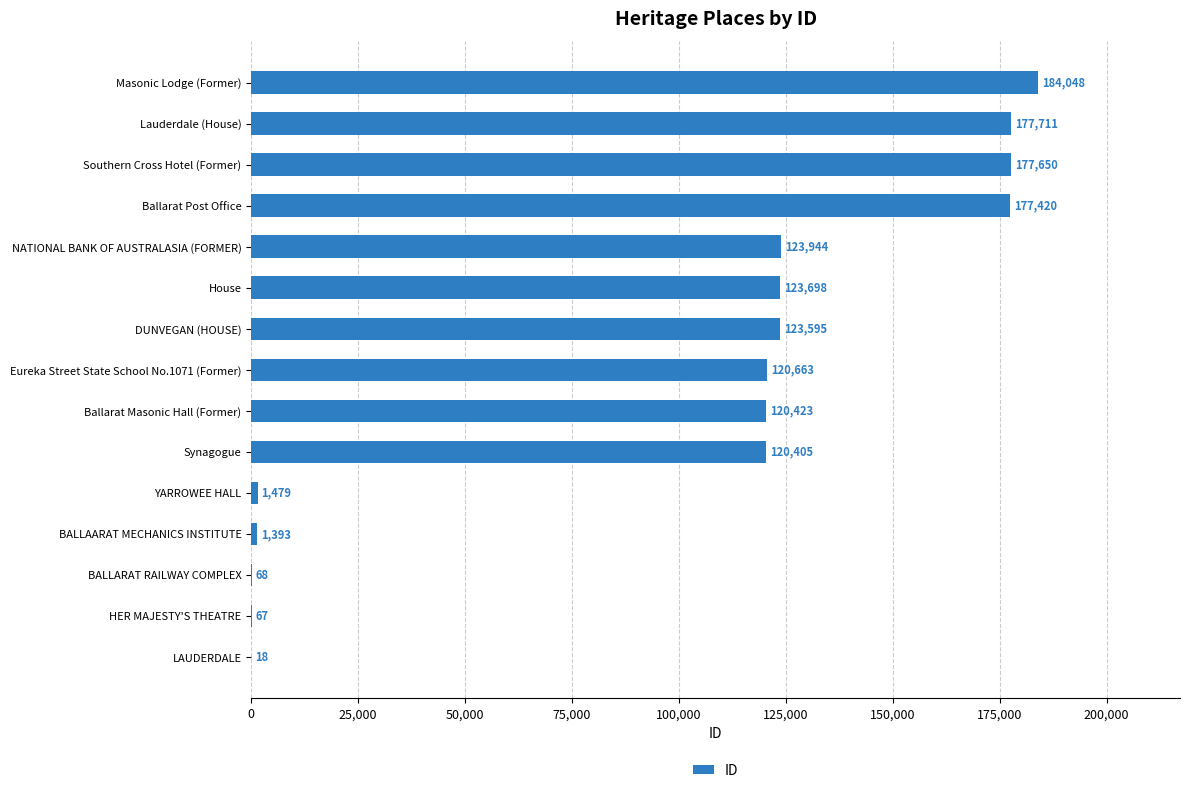

What is the sum of all values?

1452582